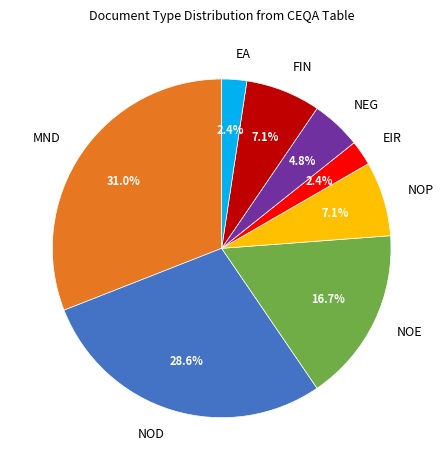

How many segments does this pie chart have?

8